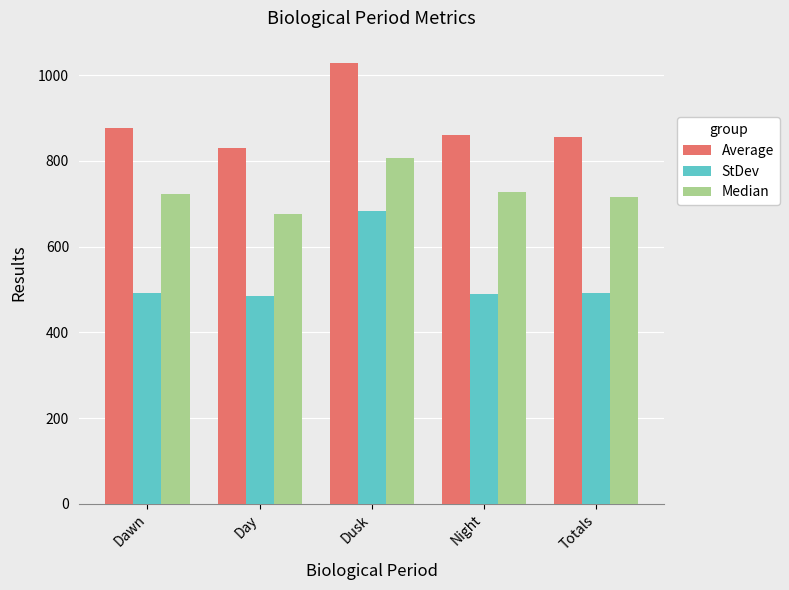

The Average series shows 859.4 at Night. True or false?

True